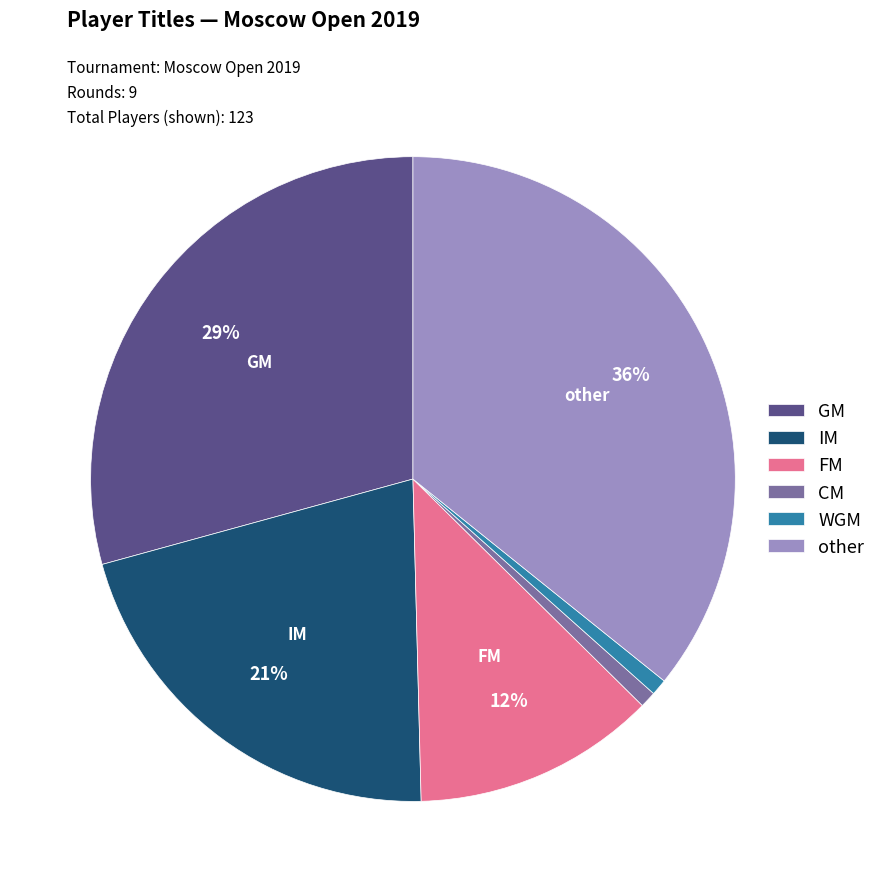

To the nearest percent, what percentage of the pie is WGM?

1%